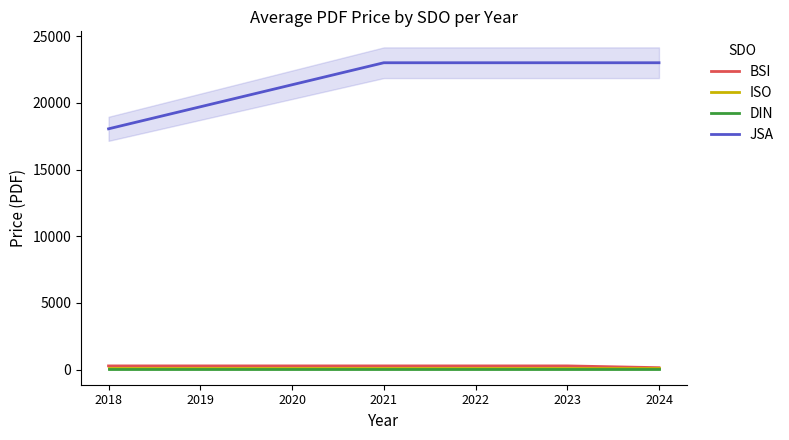

What value does the JSA series have at 2022?

23000.0